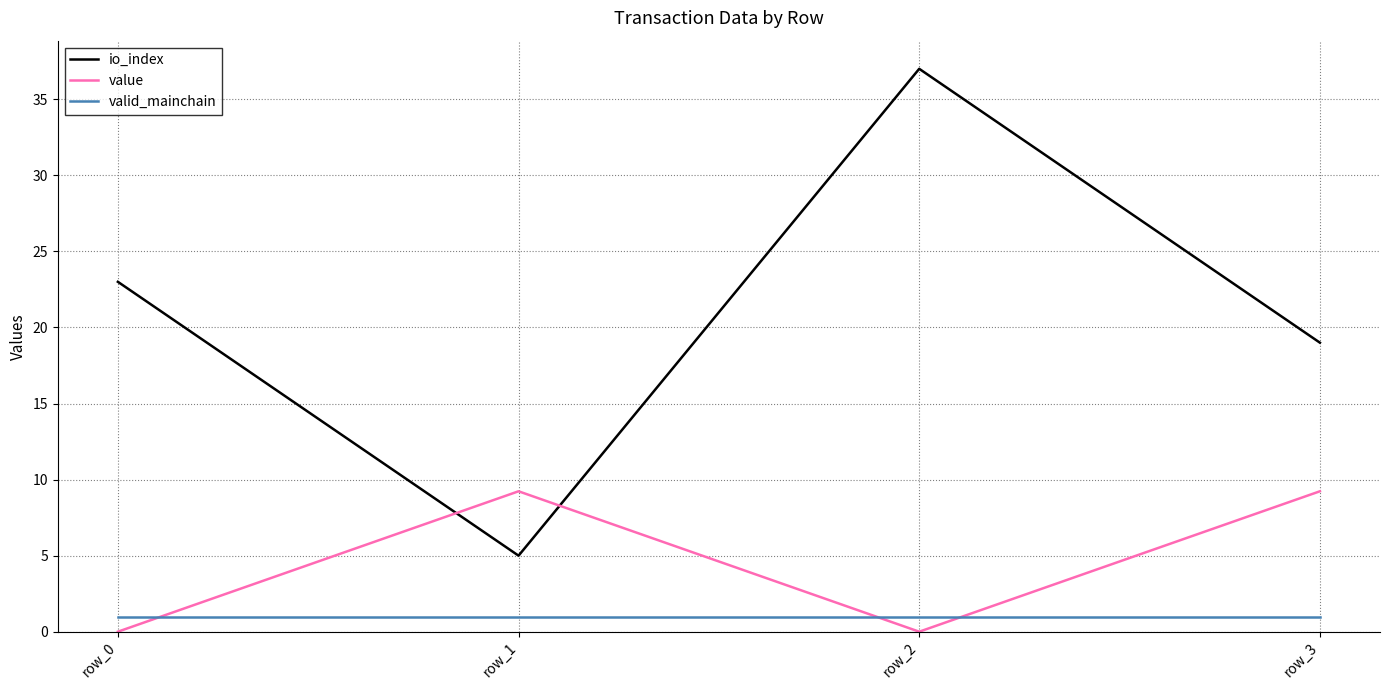

True or false: valid_mainchain and io_index intersect in this chart.

False